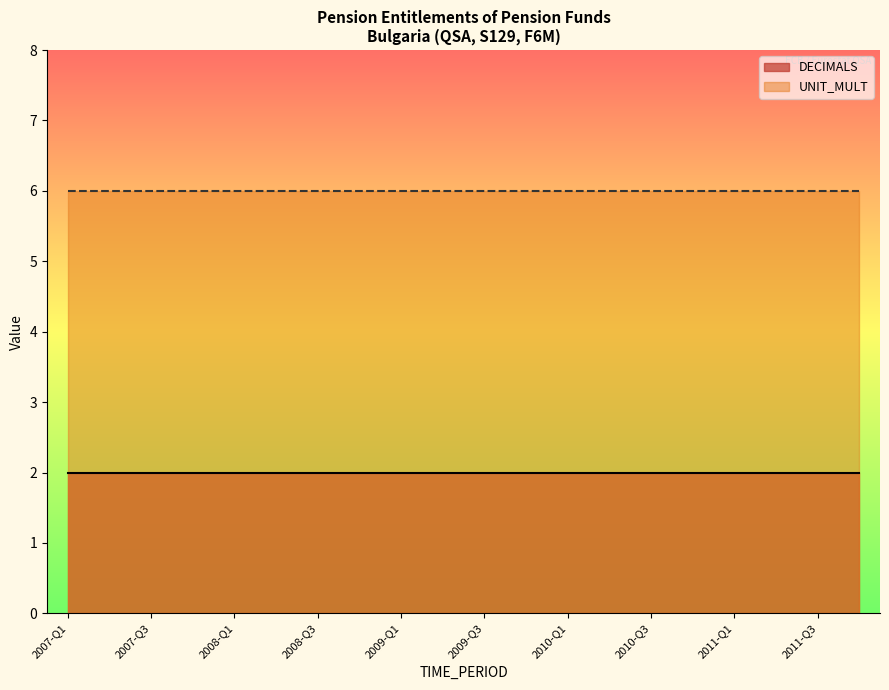

Rank the series by their average value, from lowest to highest.

DECIMALS, UNIT_MULT